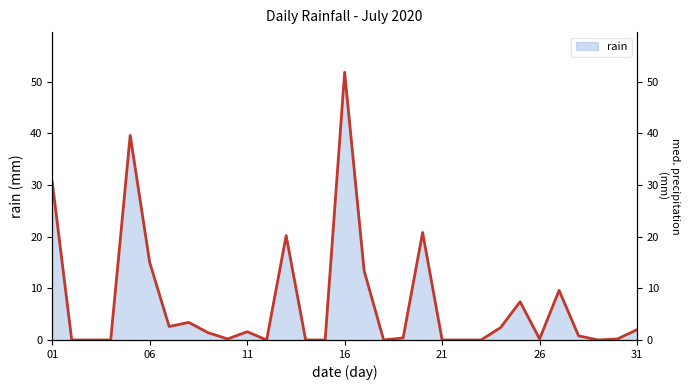

What is the sum of all values?

223.6